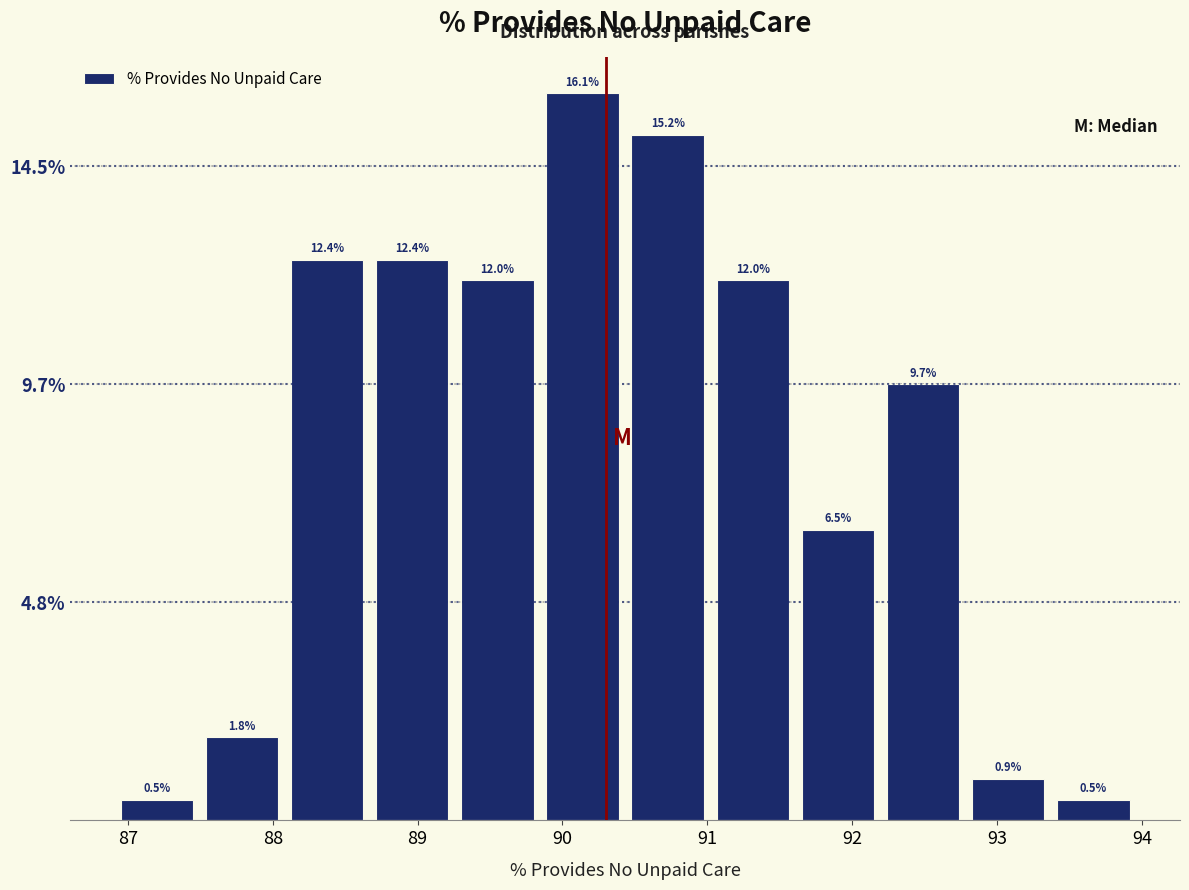

How tall is the bar that spans 92.8 to 93.4 on the x-axis? The bar edges are not printed on the chart, so give them approximately, as read against the axis.

0.9